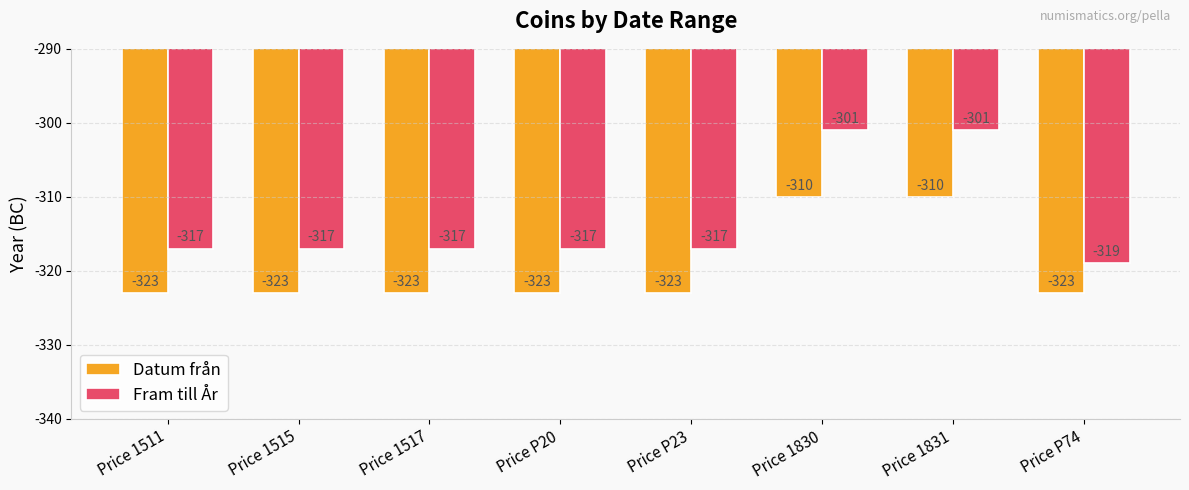

True or false: Fram till År has a value of -109 at Price P20.

False